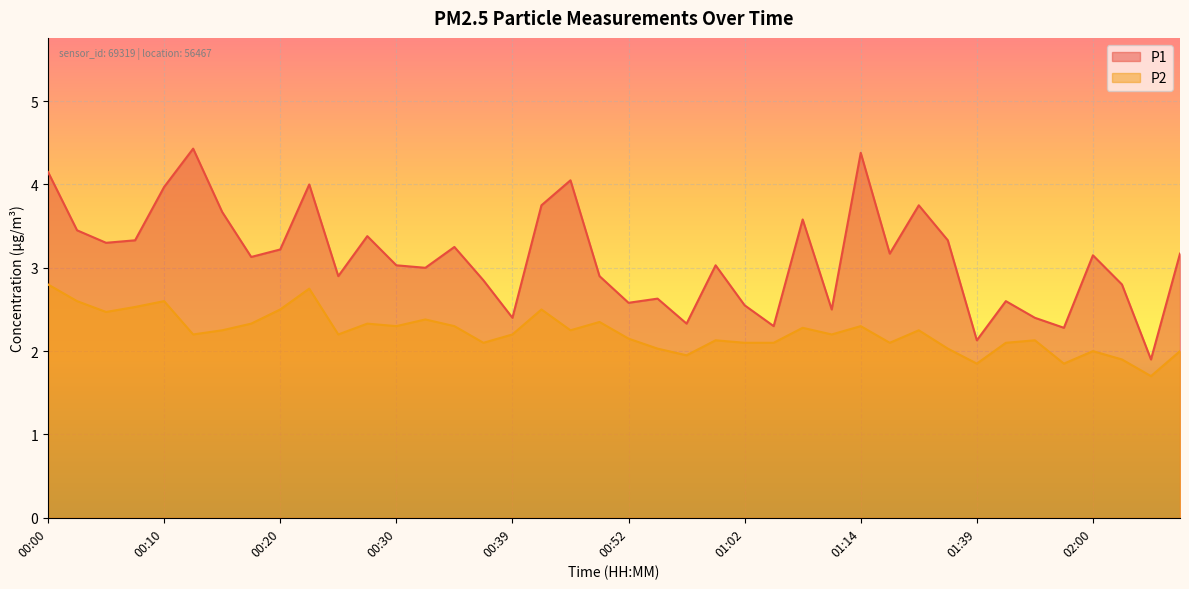

True or false: P2 and P1 cross at least once.

False